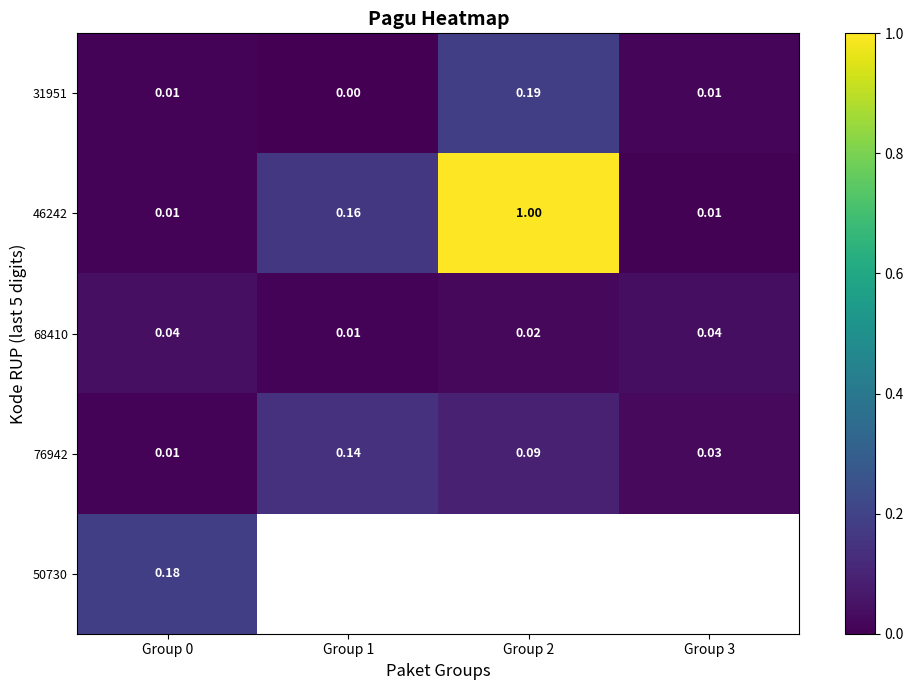

Count the number of data series in this chart.

5